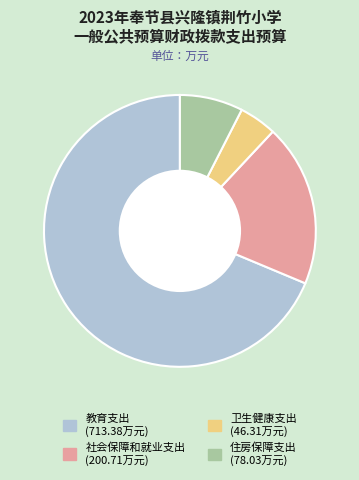

Which category accounts for the majority?

教育支出